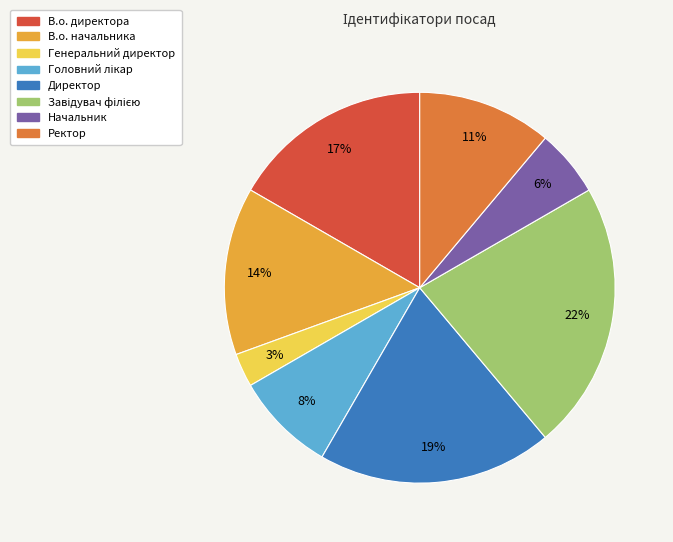

What percentage is the В.о. начальника slice, to the nearest percent?

14%